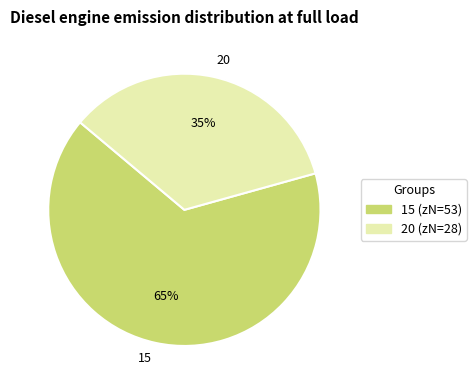

Which category has the biggest portion of the pie?

15